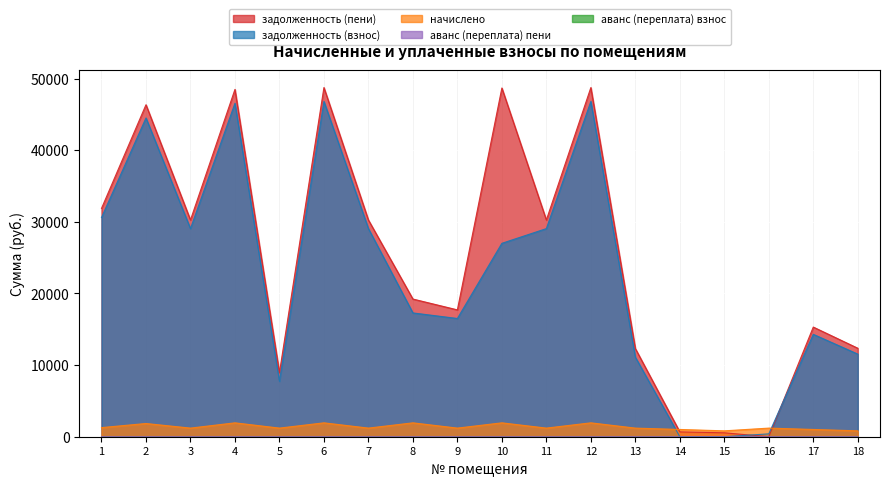

At how many categories does at least one series exceed 43966?

5